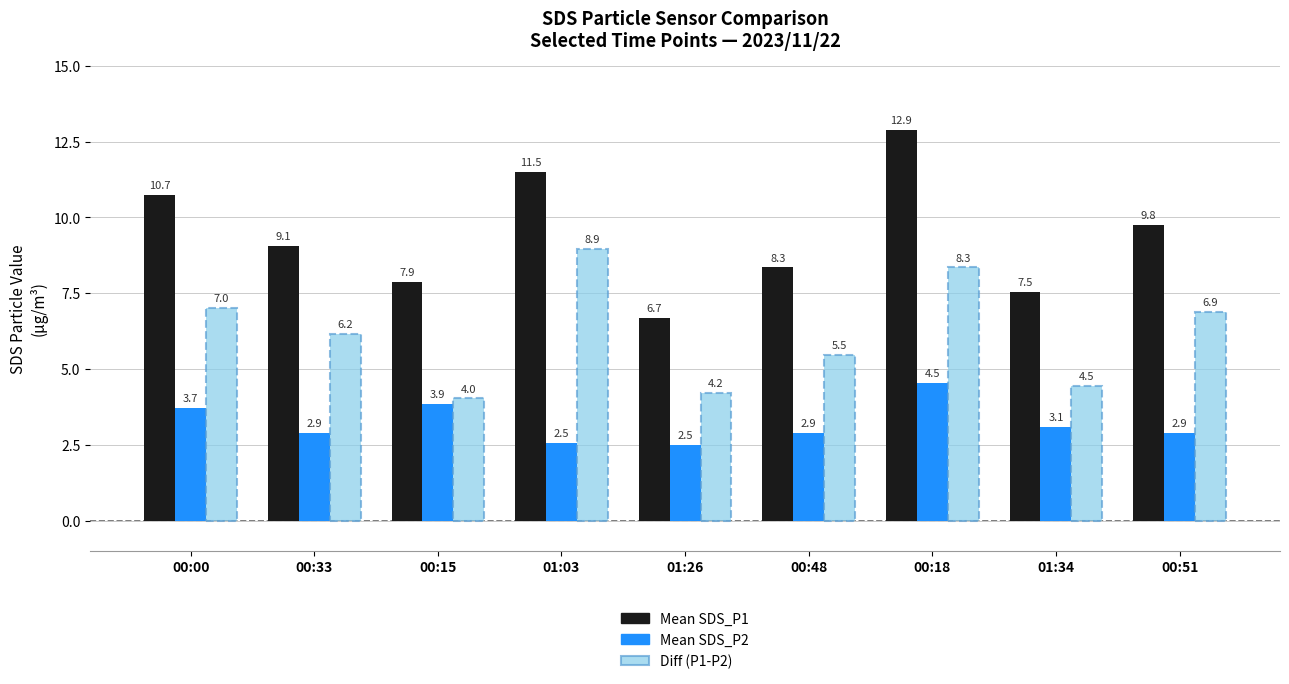

The Mean SDS_P2 series shows 1.3 at 00:51. True or false?

False